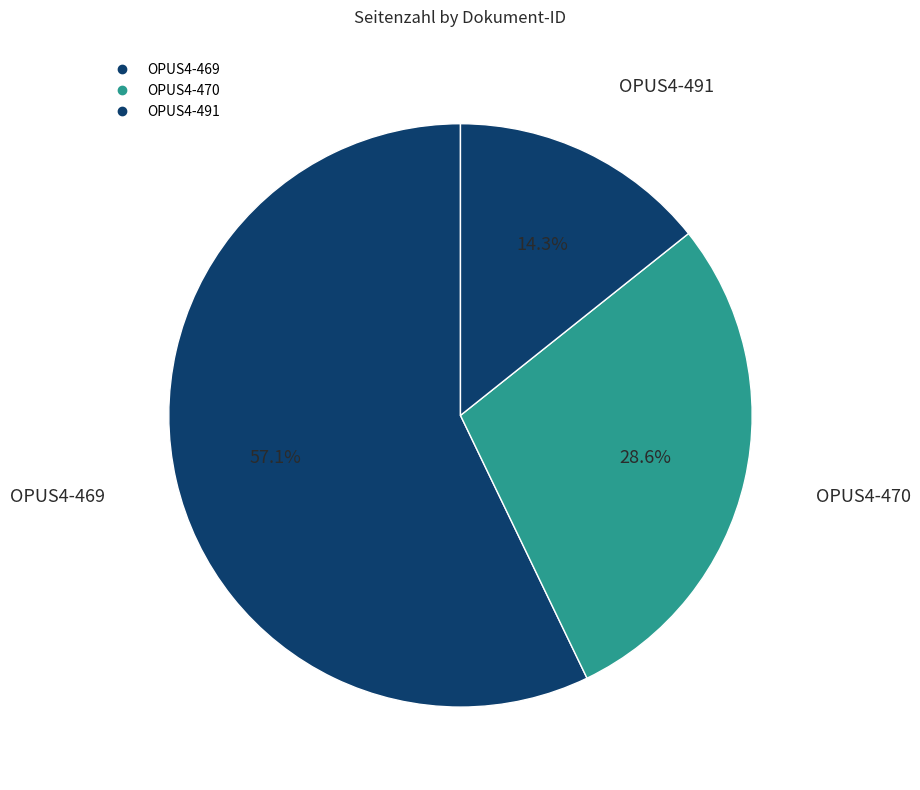

Count the number of slices in the pie.

3